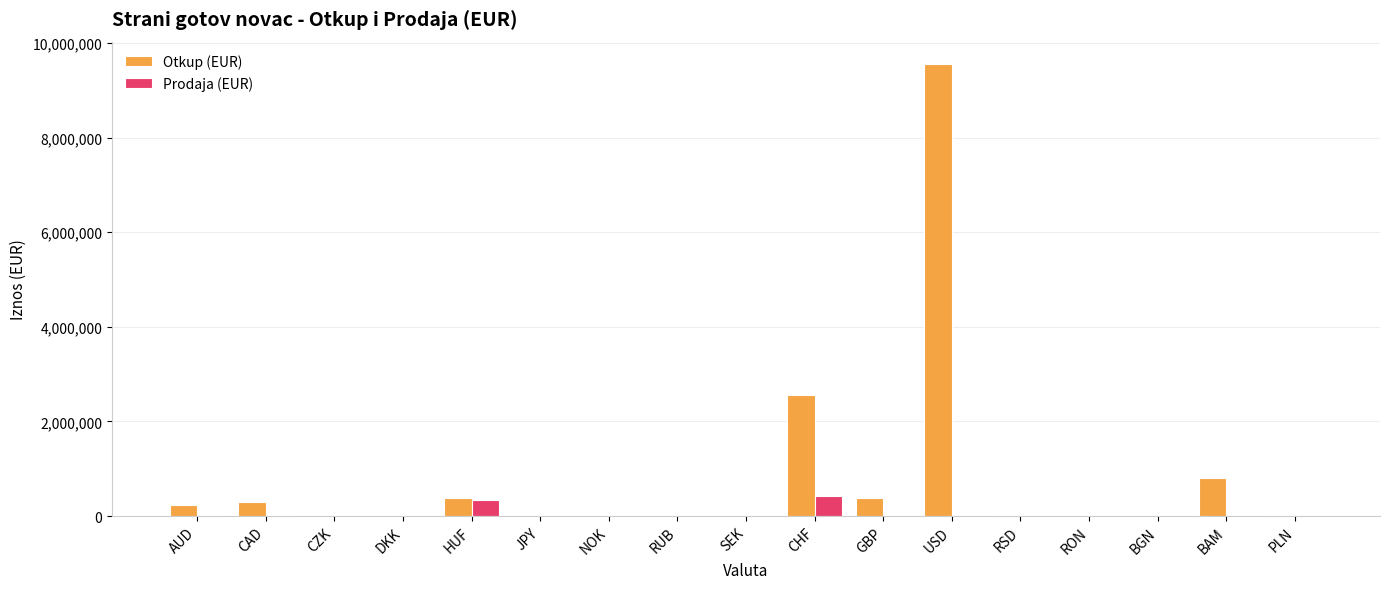

The Prodaja (EUR) series shows 180 at DKK. True or false?

True